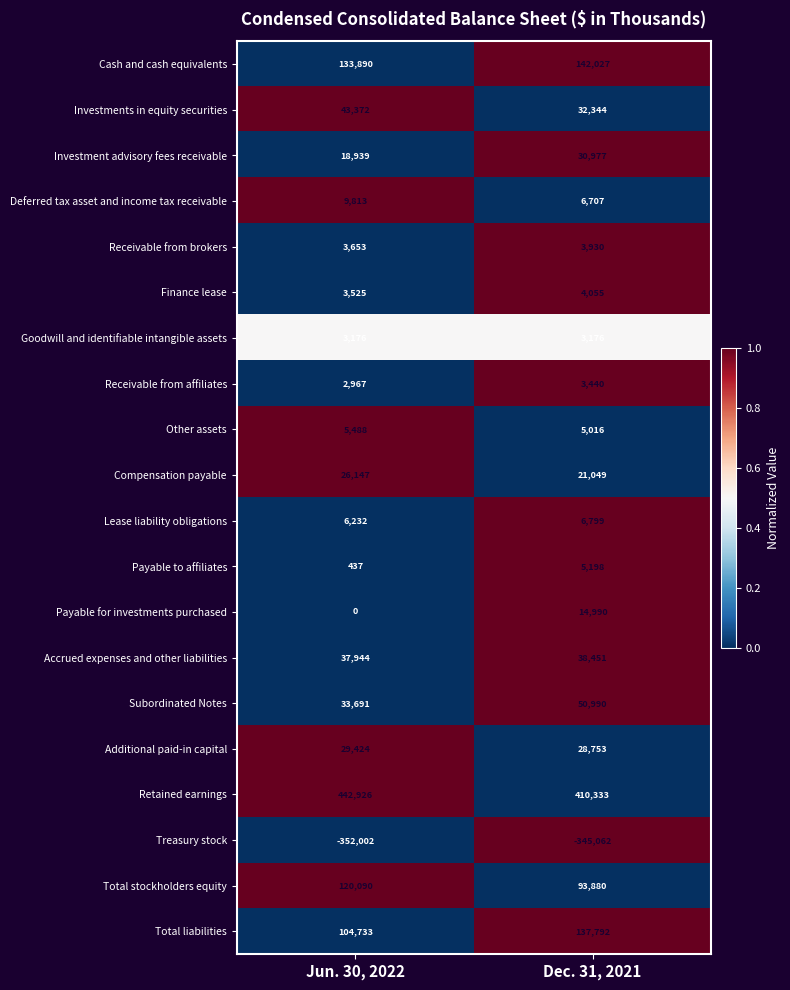

True or false: Total liabilities has a value of 137083 at Jun. 30, 2022.

False